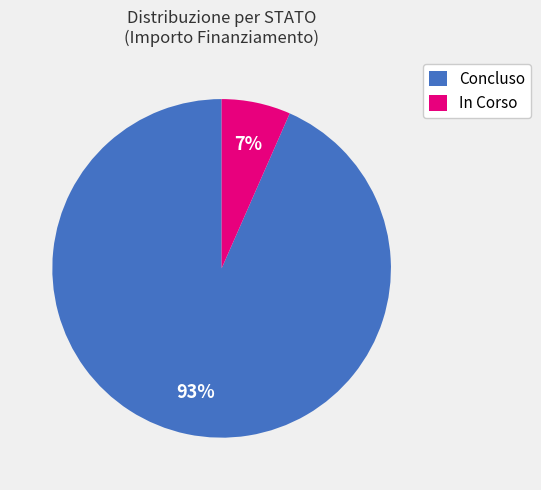

Combined, do Concluso and In Corso account for over 50%?

Yes